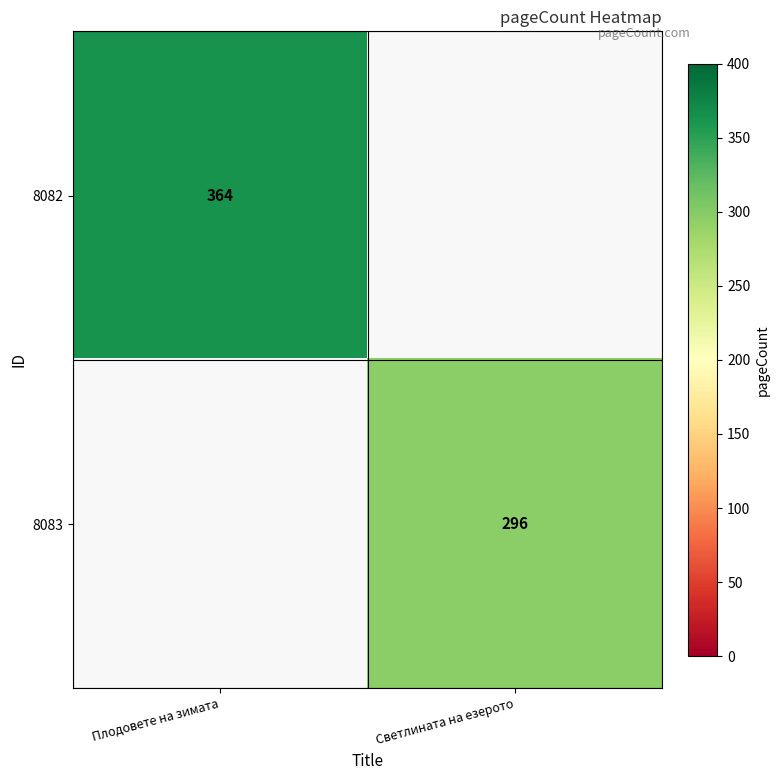

Is it true that 8082 equals 164 at Плодовете на зимата?

False